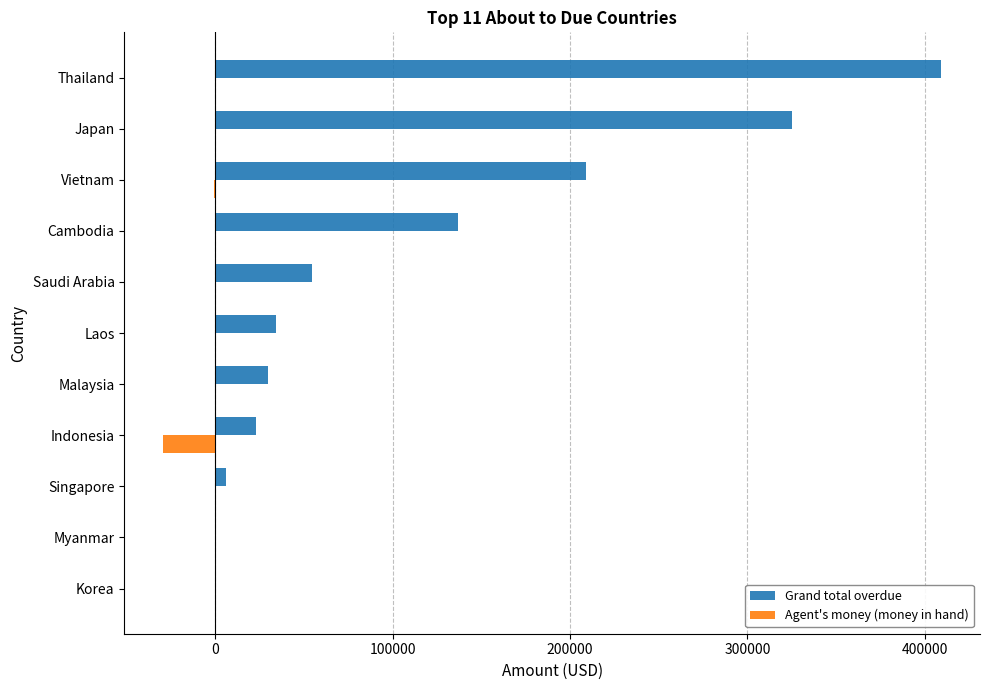

What is the sum of all Grand total overdue values?

1228327.0